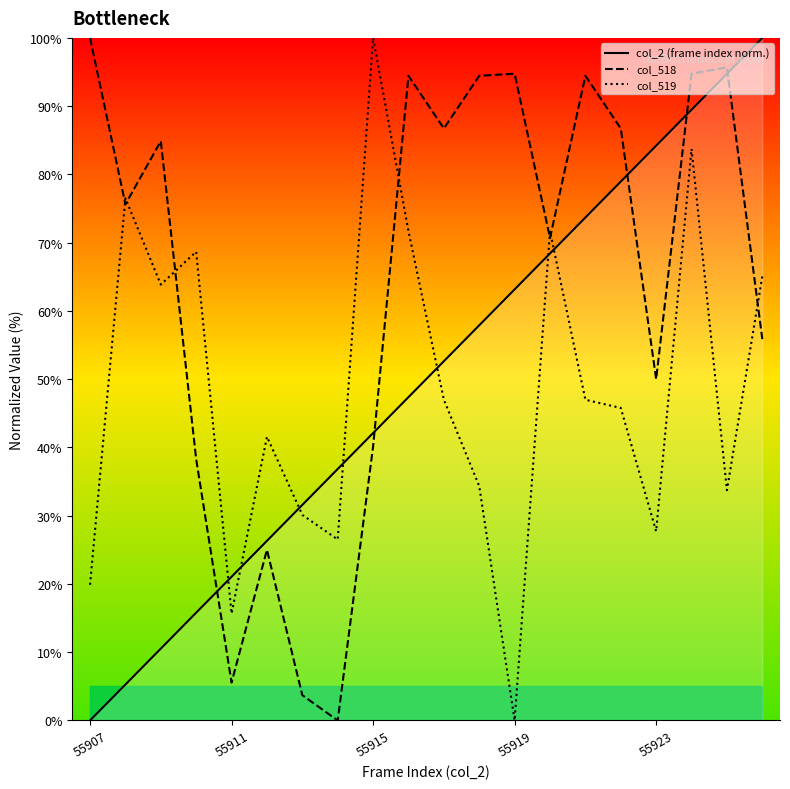

What is the average value of the col_2 (frame index norm.) series?

50.0